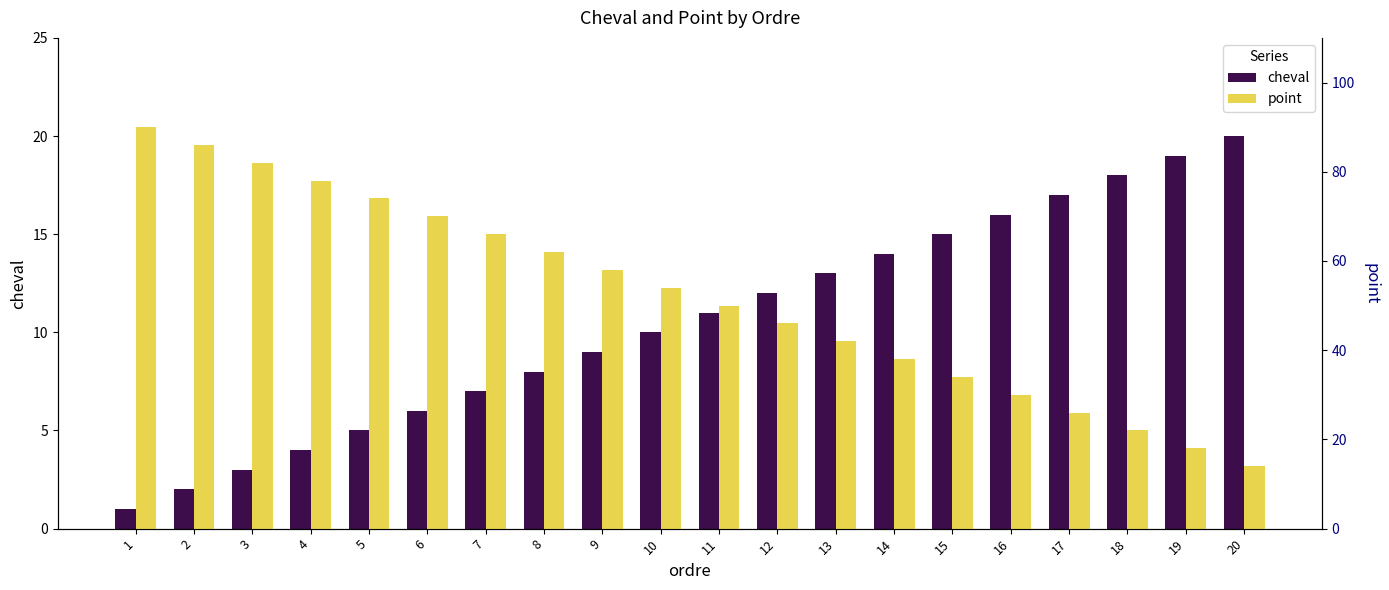

What is the total value across all series at 4?

82